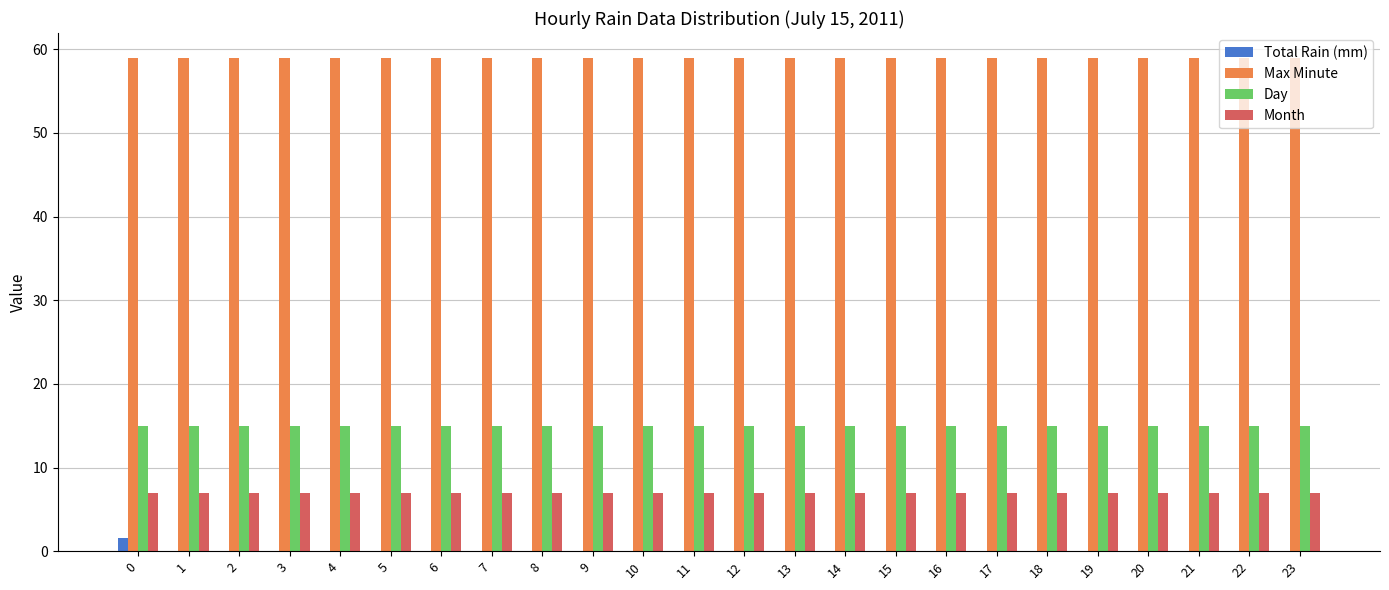

True or false: Day has a value of 23.3 at 8.

False